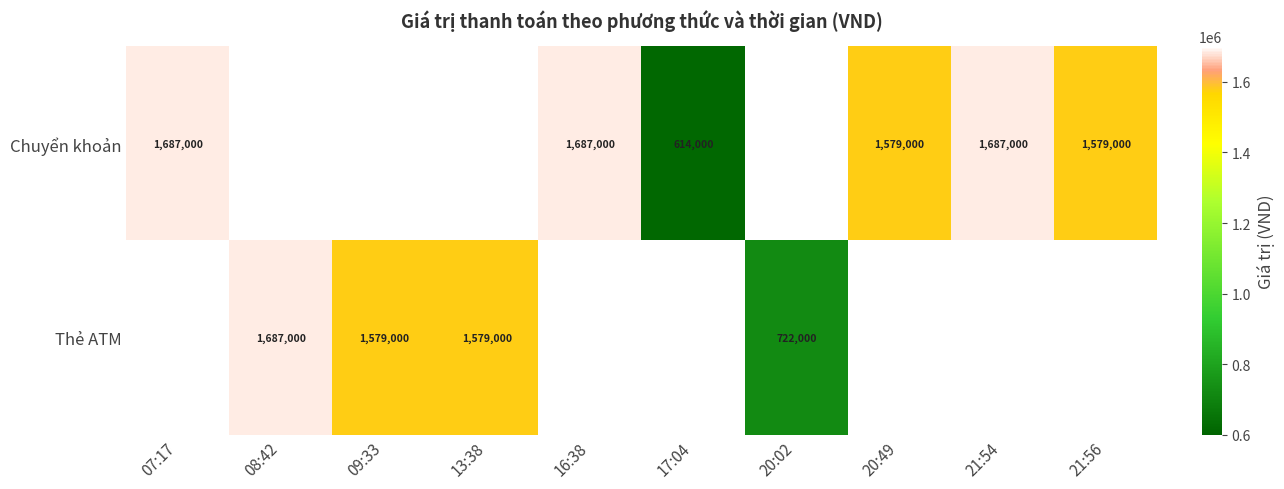

The Chuyển khoản series shows 2722505 at 07:17. True or false?

False